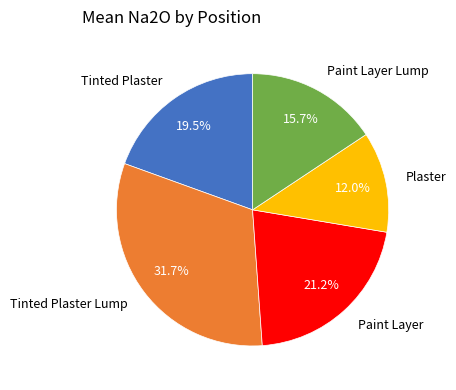

Does Paint Layer Lump represent more than half of the total?

No